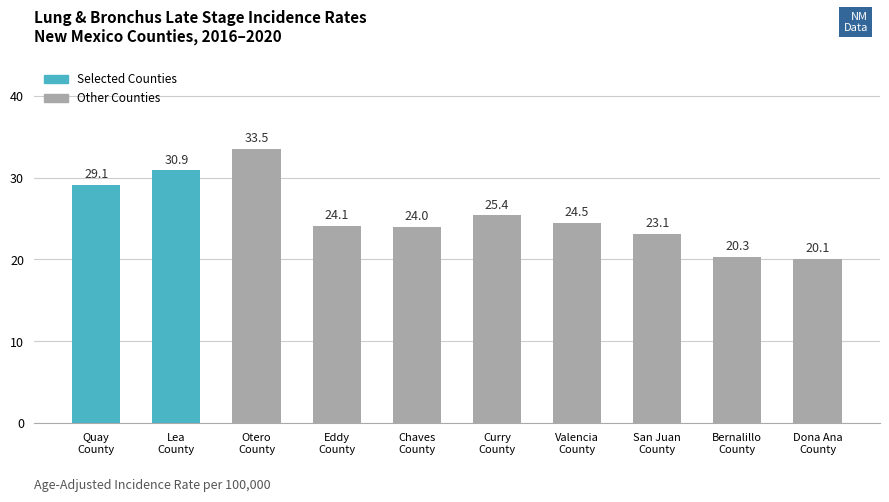

What is the value of the 7th bar from the left?

24.5